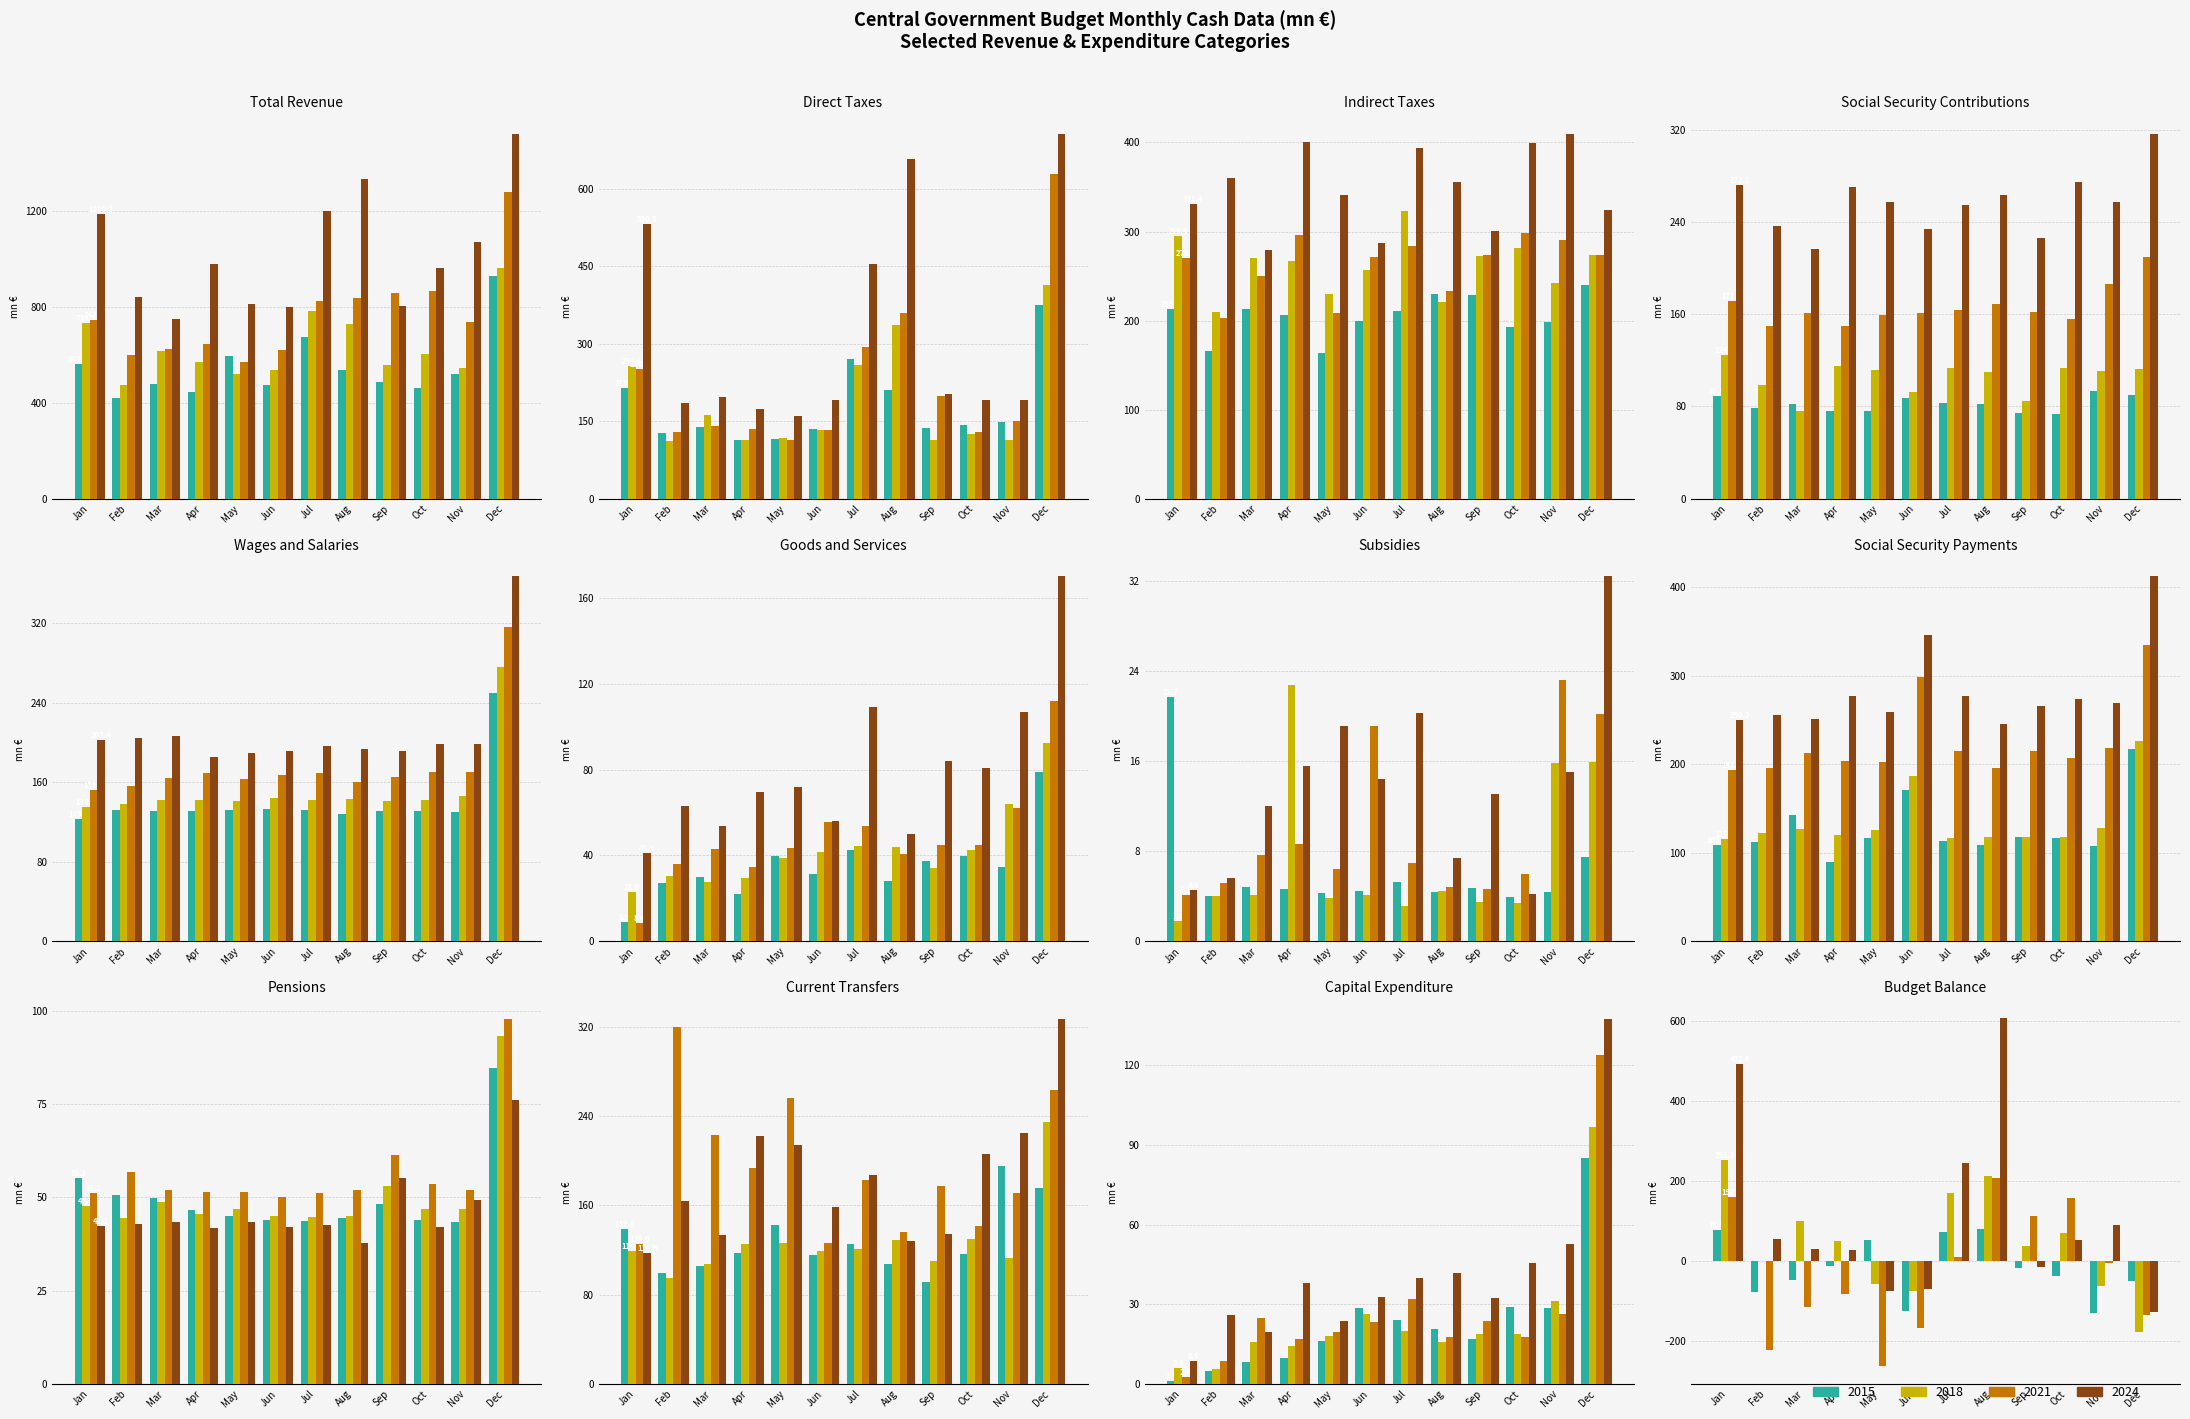

What is the sum of the 2018 values at Oct and Mar?

1218.2